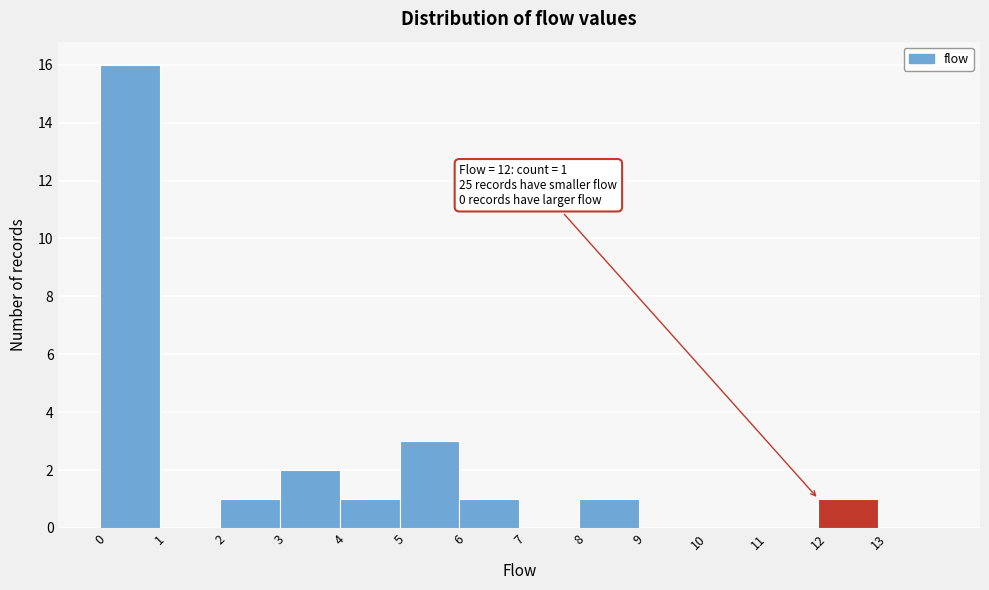

Over which range of the x-axis is the bar tallest?

0 to 1